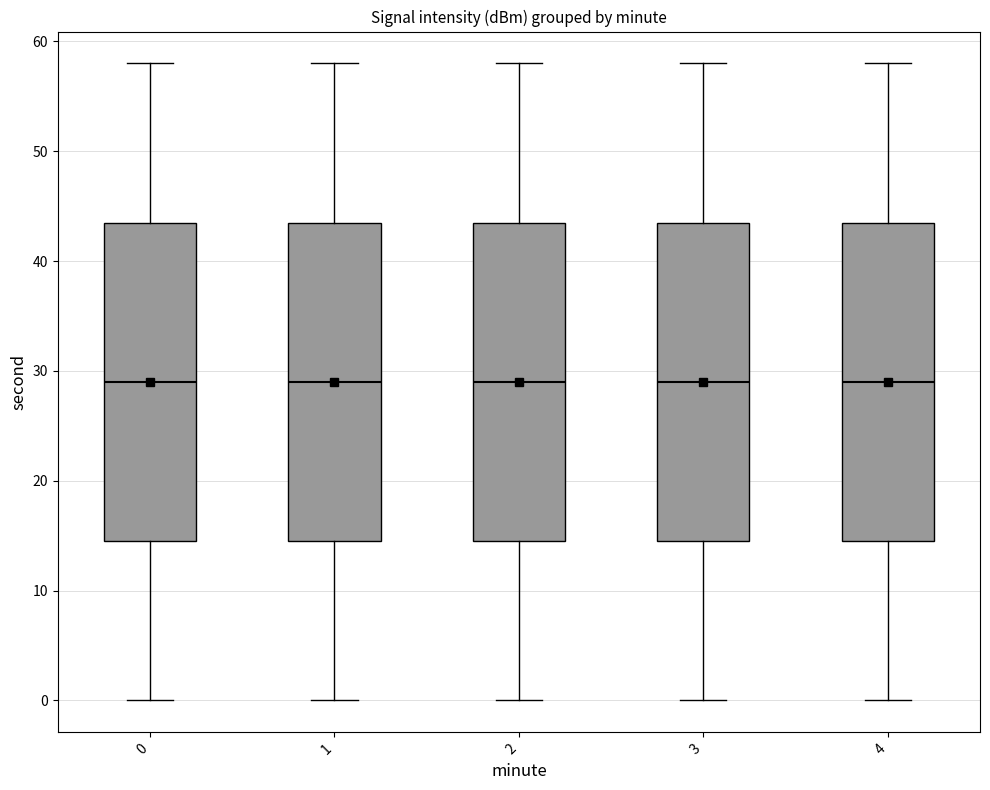

Reading left to right, read every box against the y-axis: the position of its median line, the range the box covers, and the ends of its whiskers. The values are not printed on the chart, so give them approximately, as read against the axis.

0: median 29, box 15 to 44, whiskers 0 to 58
1: median 29, box 15 to 44, whiskers 0 to 58
2: median 29, box 15 to 44, whiskers 0 to 58
3: median 29, box 15 to 44, whiskers 0 to 58
4: median 29, box 15 to 44, whiskers 0 to 58